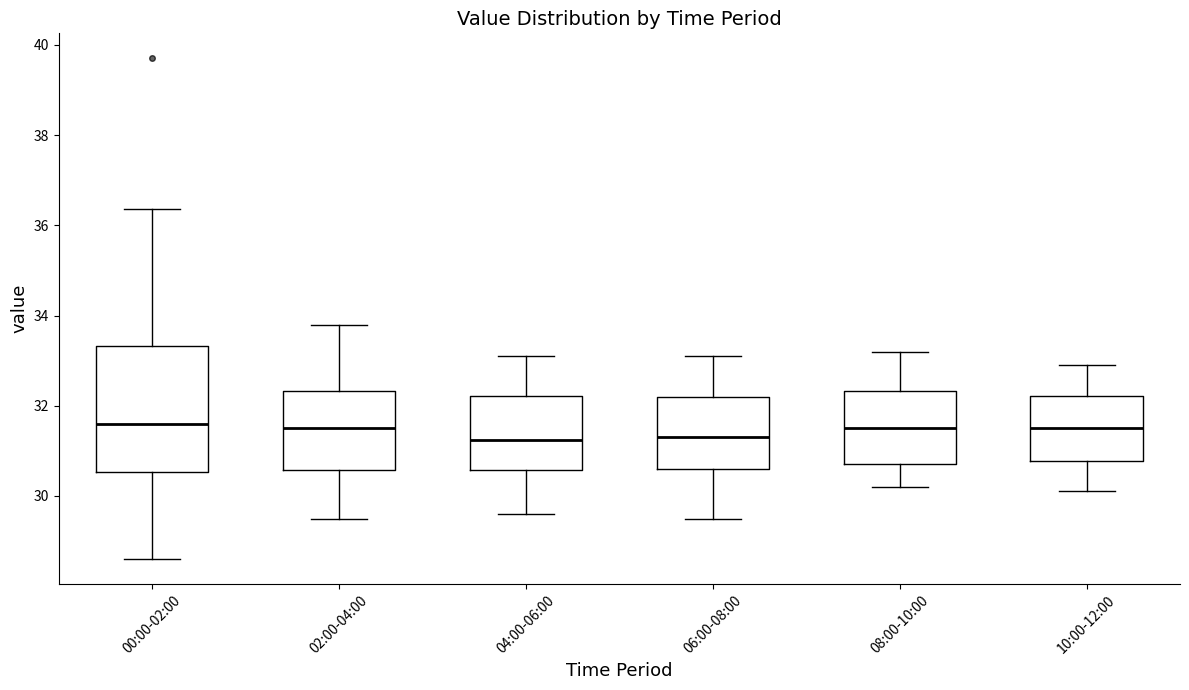

Where is the lower edge of the box for 00:00-02:00 on the y-axis? The values are not printed on the chart, so give them approximately, as read against the axis.

30.6